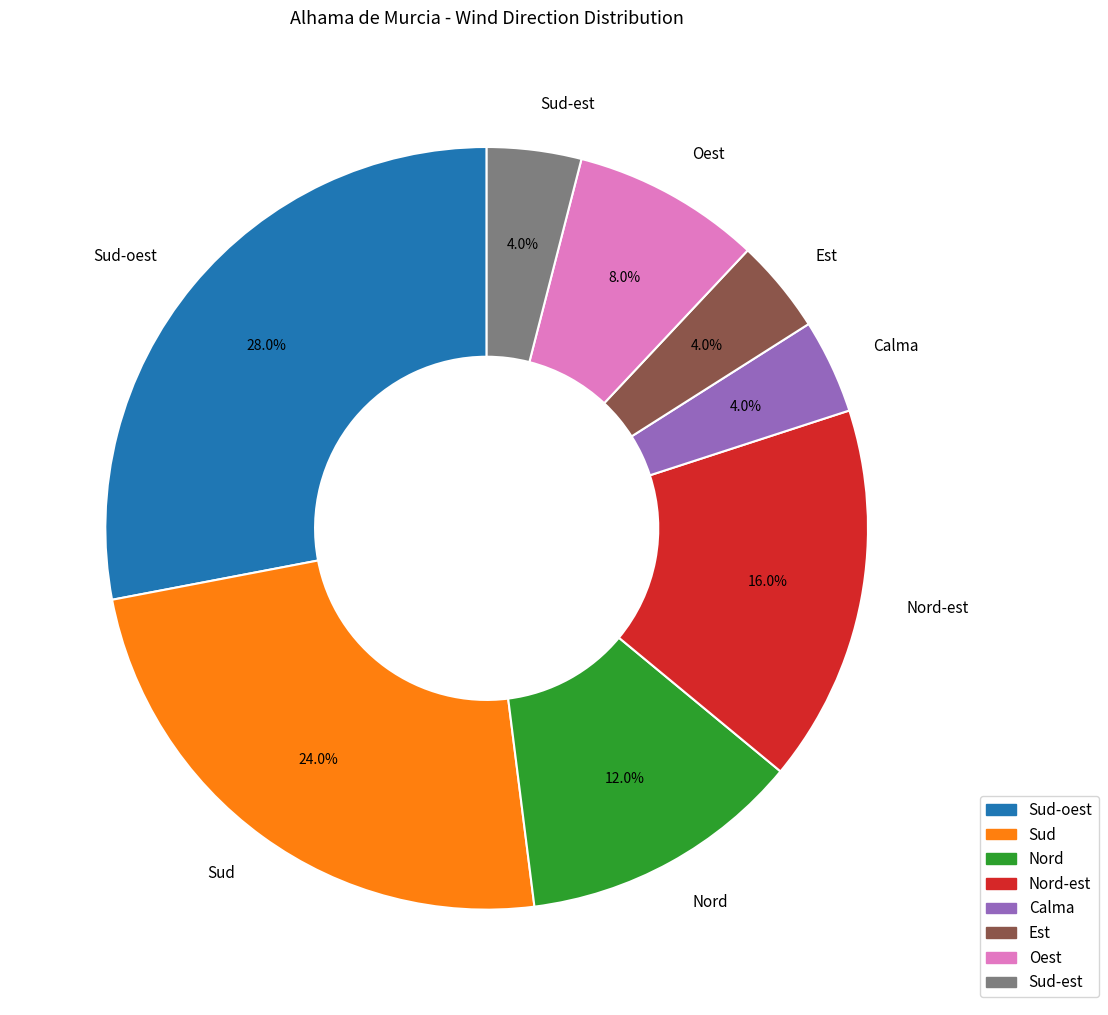

The Est slice represents 4% of the pie. True or false?

True